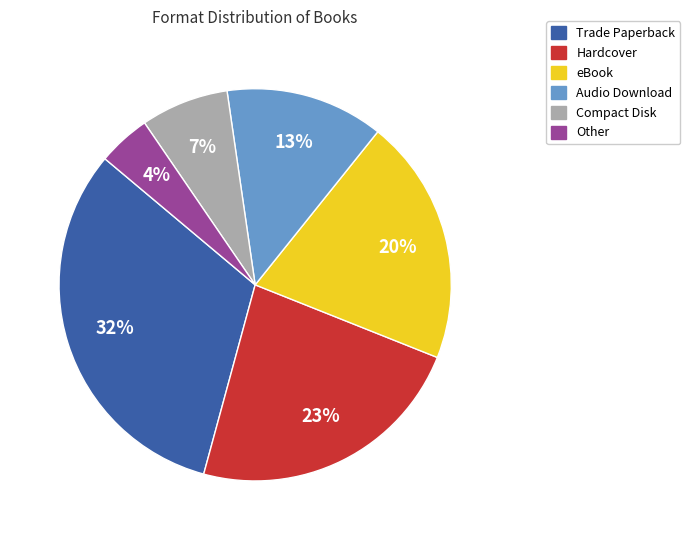

Does Audio Download account for over 50% of the chart?

No